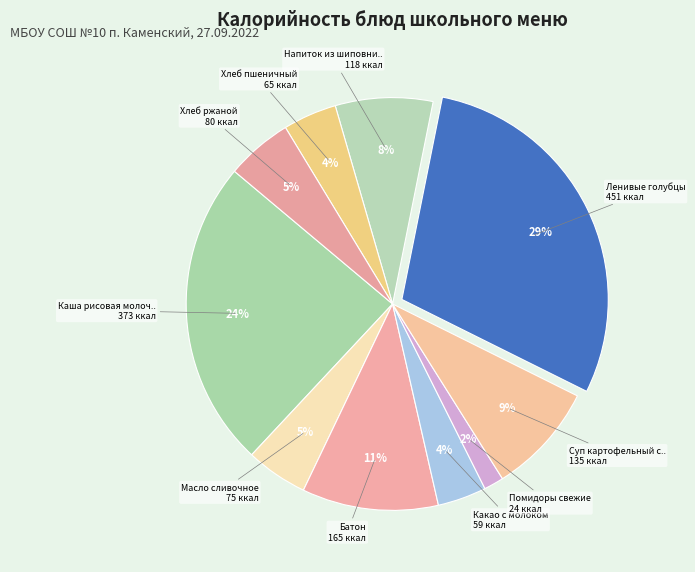

Which category has the biggest portion of the pie?

Ленивые голубцы